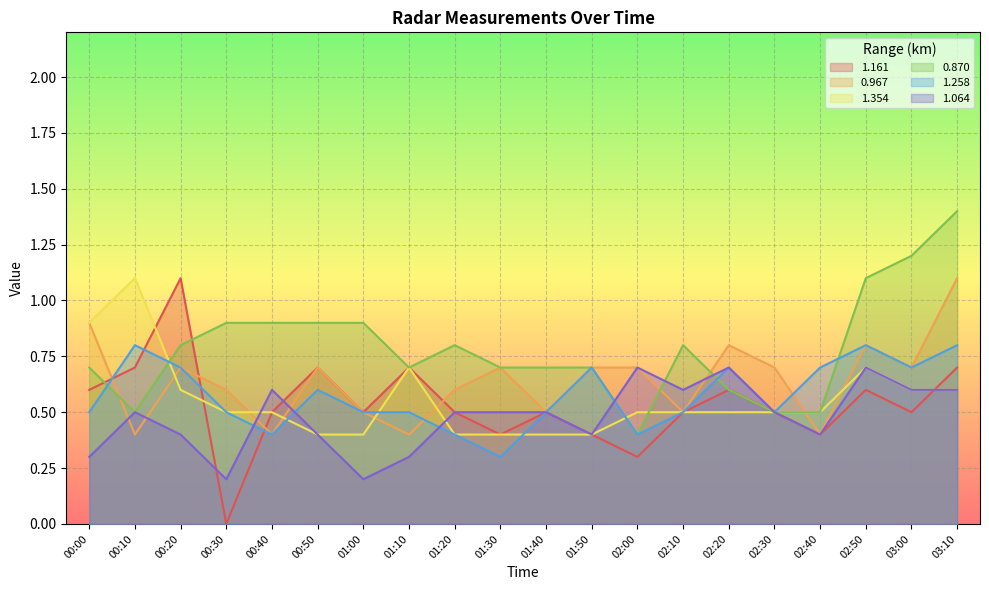

Between which two adjacent categories do 0.870 and 0.967 first intersect?

00:00 and 00:10